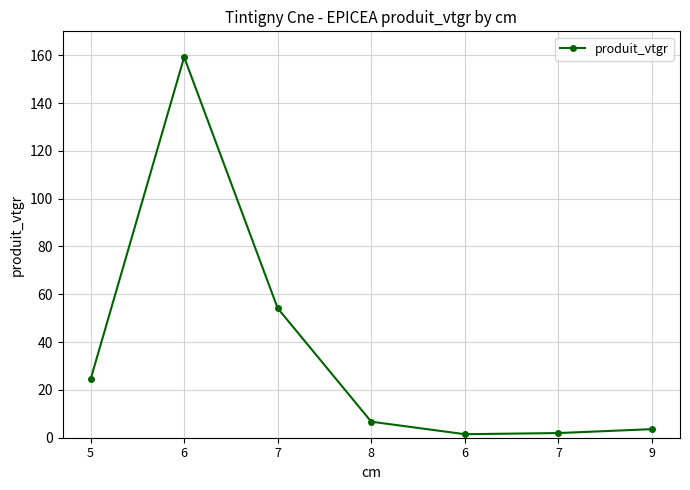

Does the chart have visible grid lines?

Yes